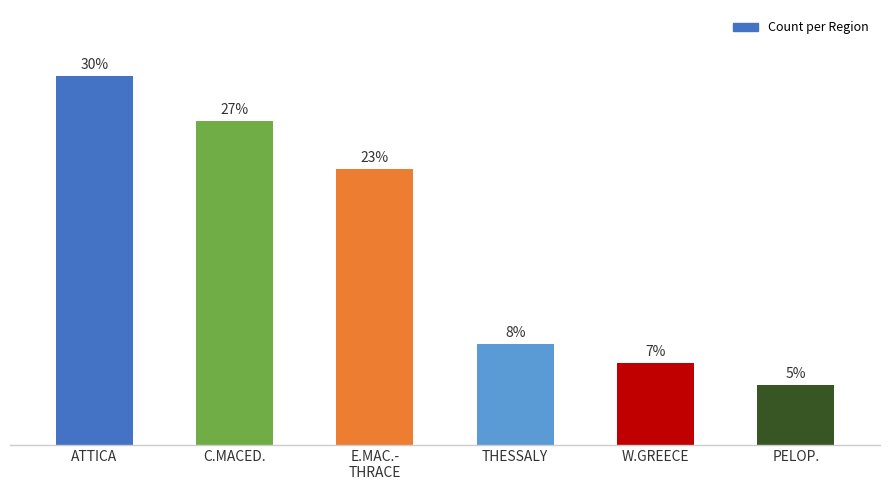

Rank the categories by value from highest to lowest.

ATTICA, C.MACED., E.MAC.-
THRACE, THESSALY, W.GREECE, PELOP.